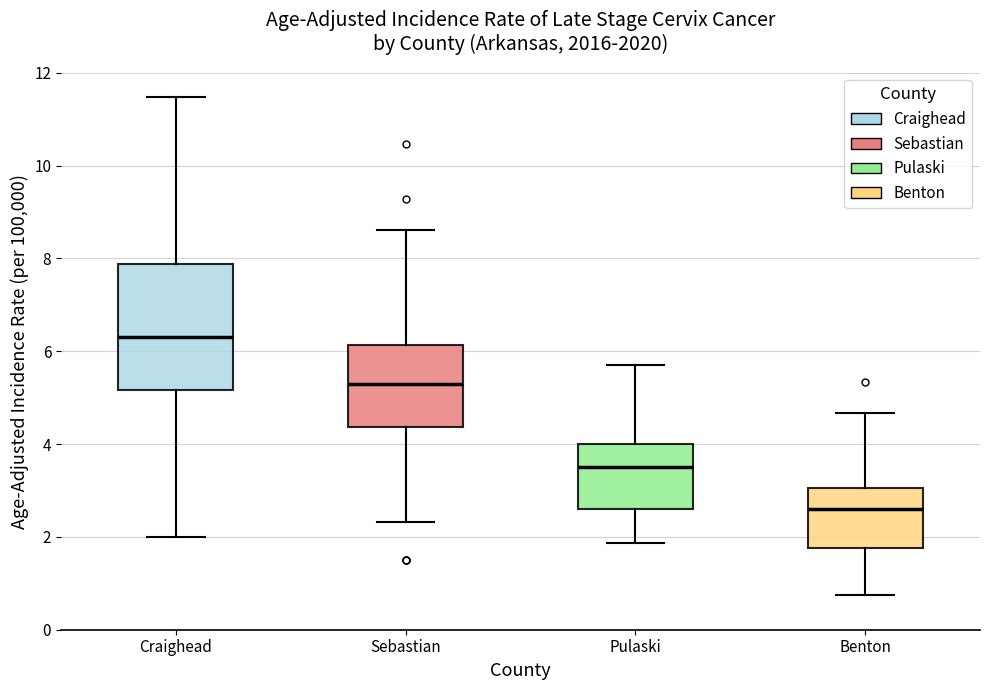

Reading left to right, transcribe this box plot: for each box, give where its median line is, the range the box spans, and where its two whiskers end, as read against the y-axis. The values are not printed on the chart, so give them approximately, as read against the axis.

Craighead: median 6.4, box 5.2 to 7.8, whiskers 2.0 to 11.4
Sebastian: median 5.4, box 4.4 to 6.2, whiskers 2.4 to 8.6
Pulaski: median 3.6, box 2.6 to 4.0, whiskers 1.8 to 5.8
Benton: median 2.6, box 1.8 to 3.0, whiskers 0.8 to 4.6